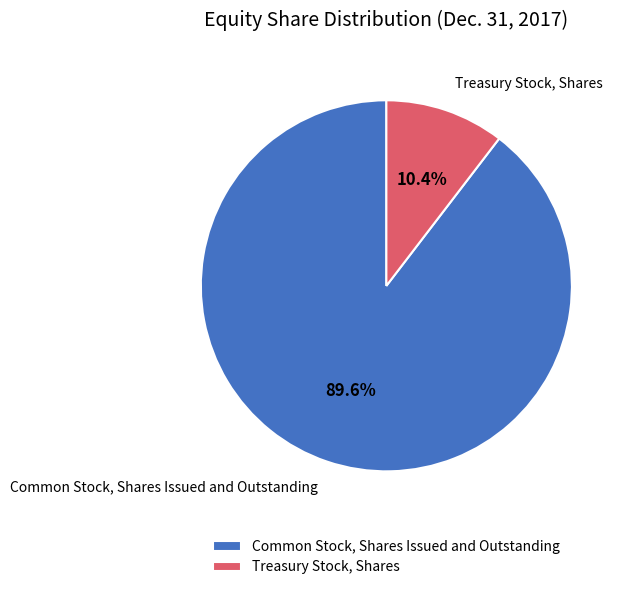

Combined, do Treasury Stock, Shares and Common Stock, Shares Issued and Outstanding account for over 50%?

Yes